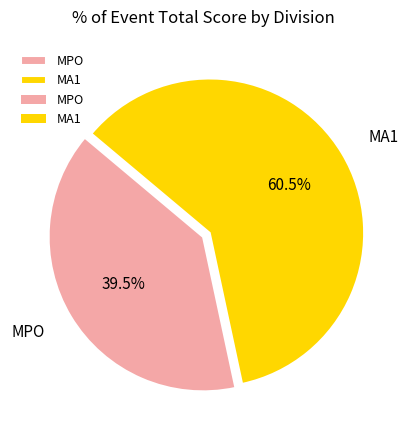

To the nearest percent, what is the average slice percentage?

50%